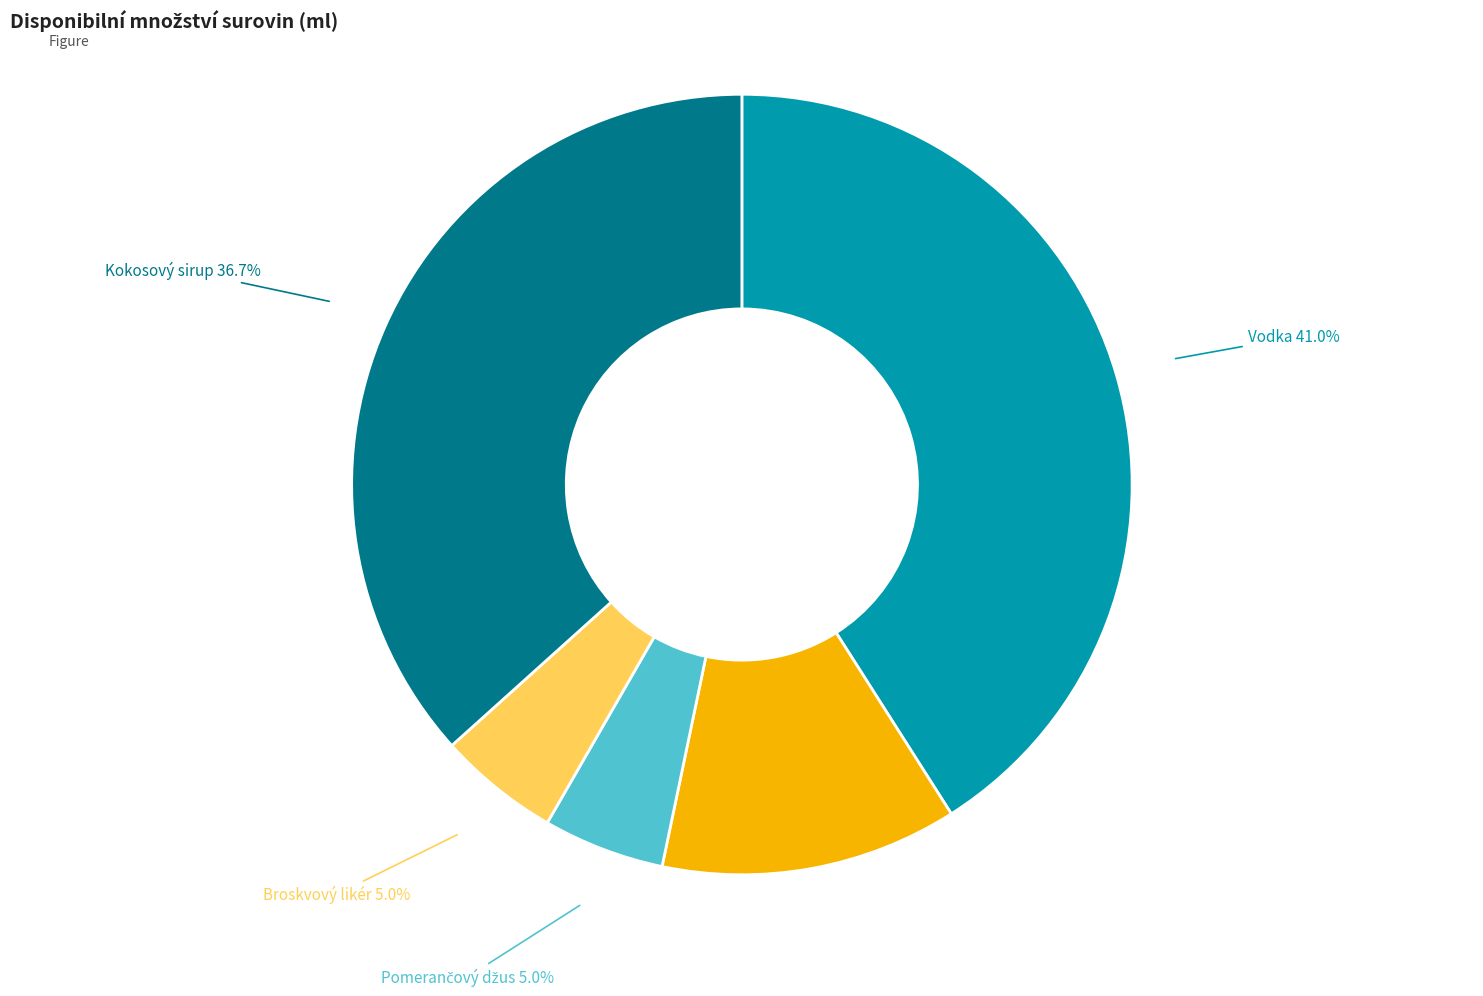

Count the number of slices in the pie.

5